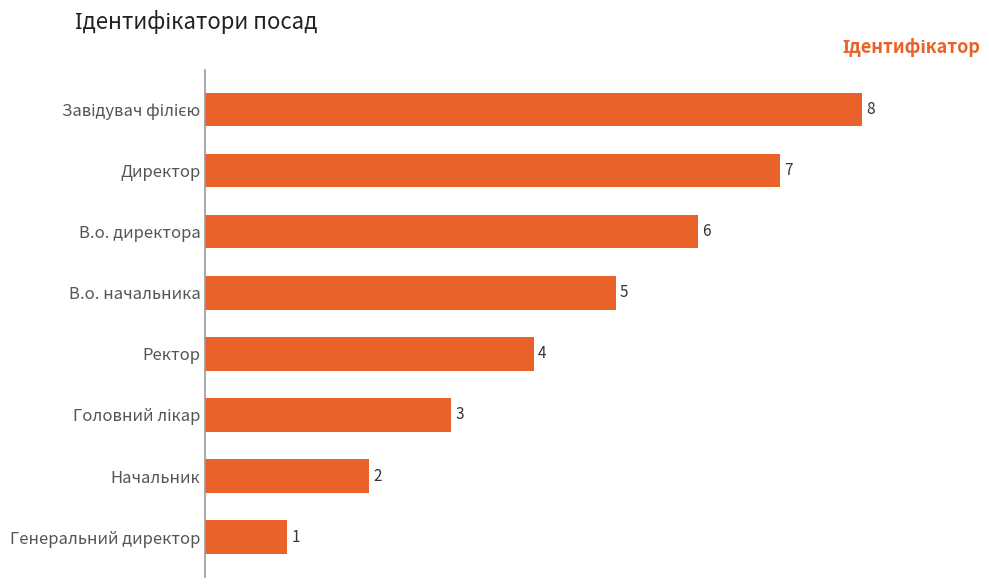

The value at Генеральний директор is 1. True or false?

True